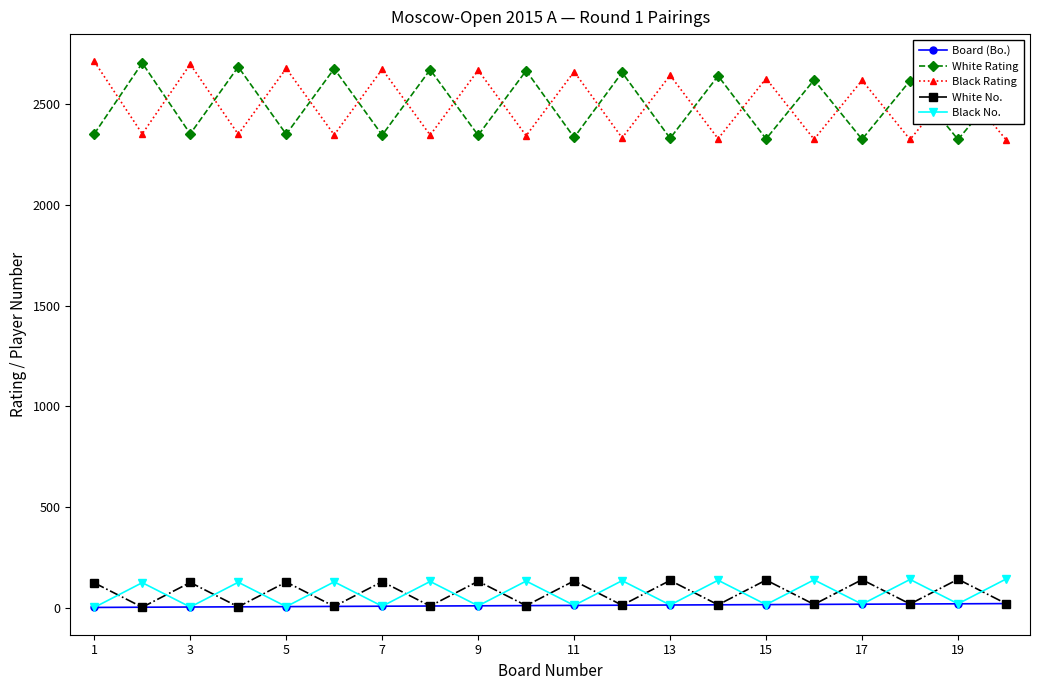

How many interior local valleys does the Black No. series have?

9